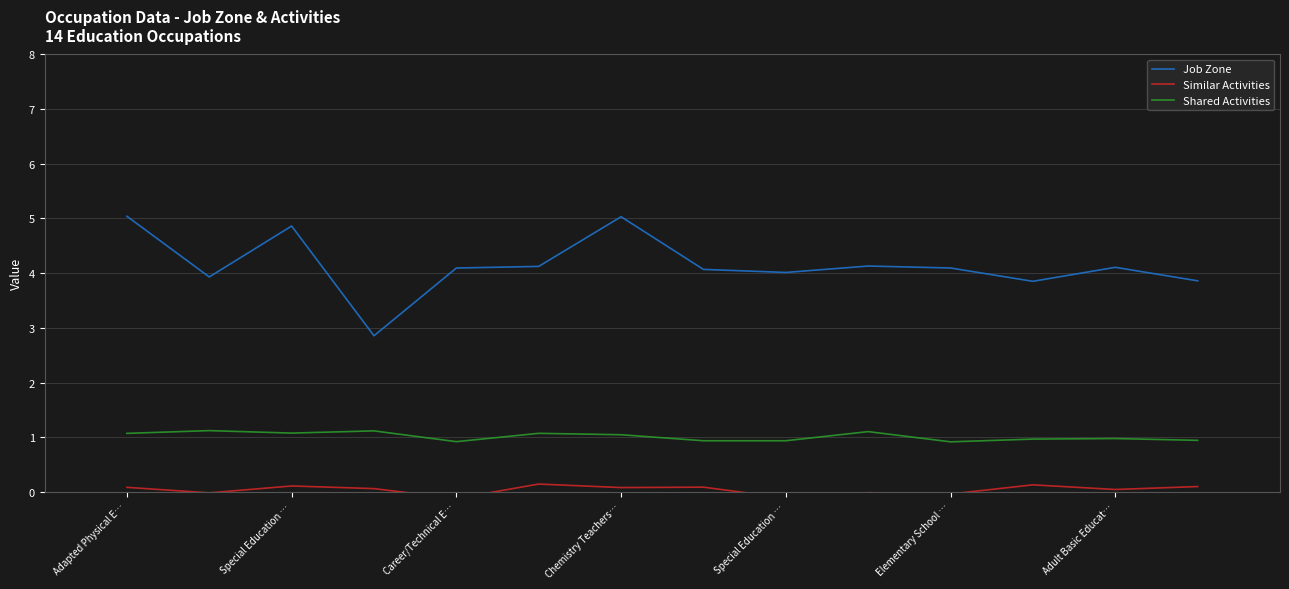

What is the average value of the Shared Activities series?

1.0